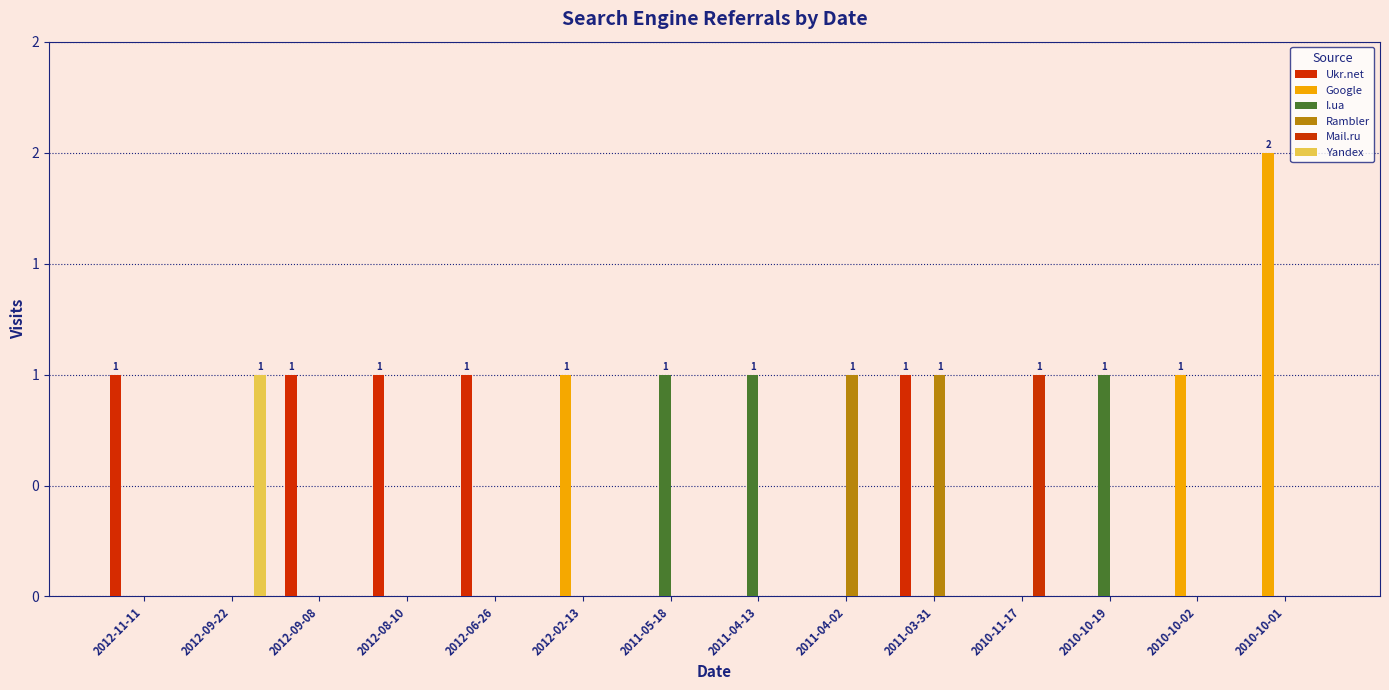

Between 2012-11-11 and 2011-05-18, which series saw the biggest shift?

Ukr.net